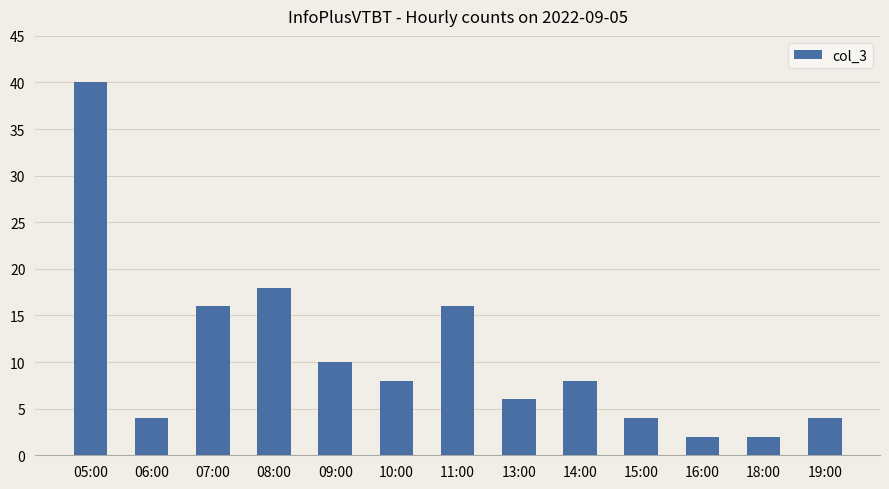

What is the sum of all values?

138